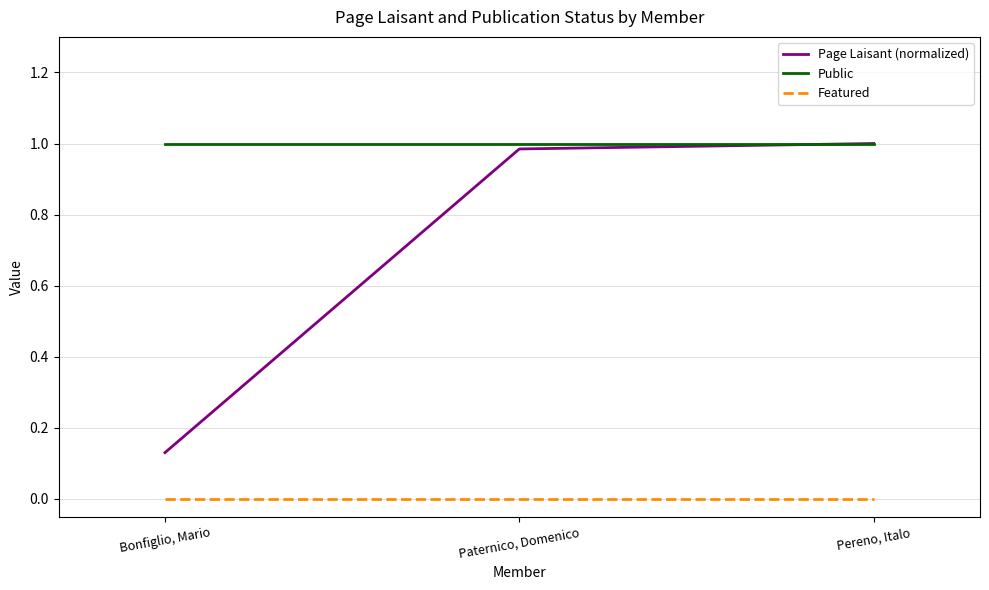

What is the total value across all series at Paternico, Domenico?

2.0